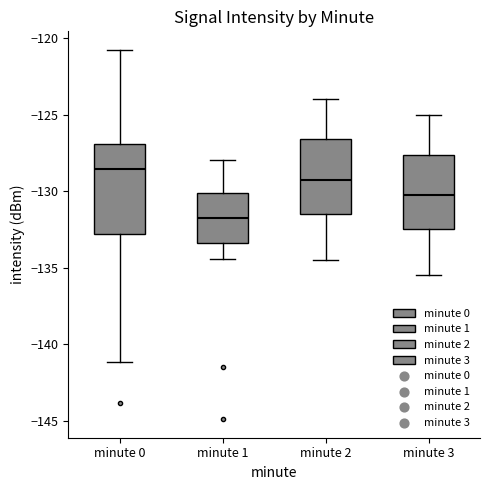

Which box has the lowest median line?

minute 1